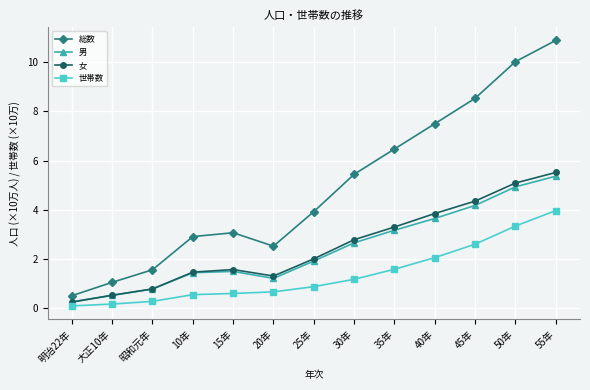

What is the sum of all 世帯数 values?

18.0